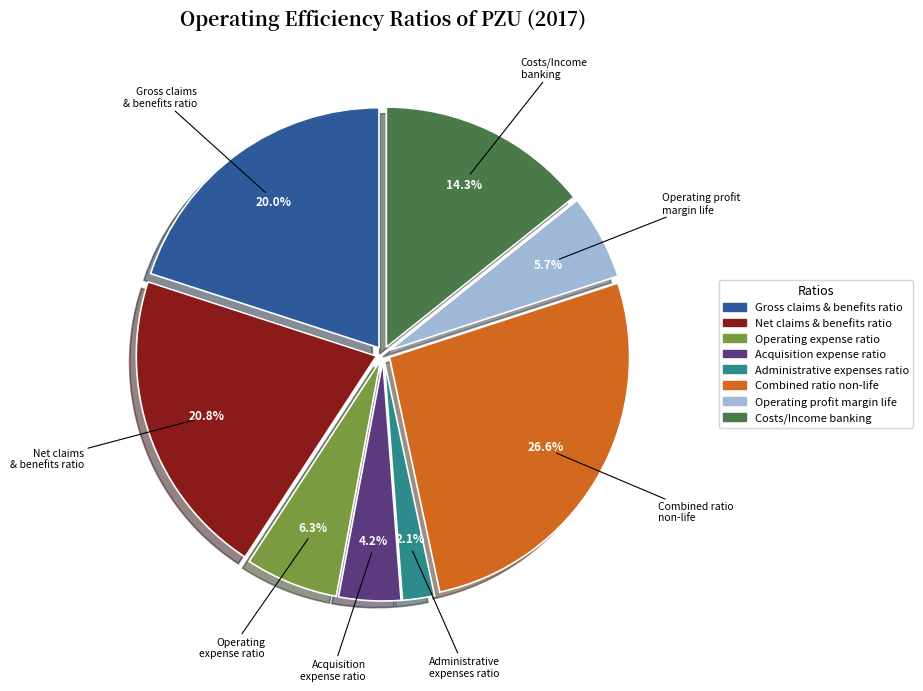

To the nearest percent, what is the difference between the largest and smallest slice percentages?

24%